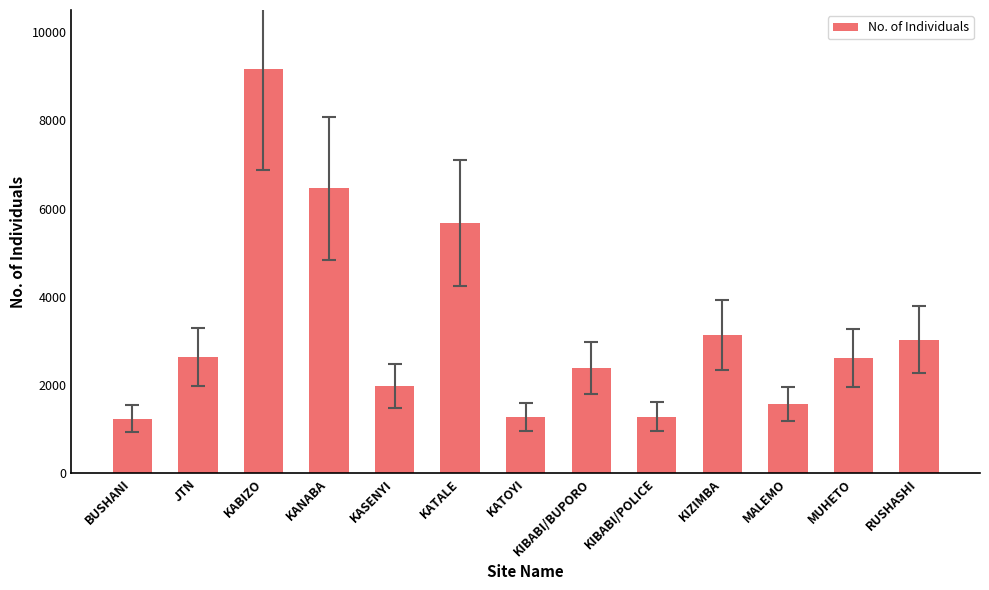

What is the label of the 2nd bar from the left?

JTN